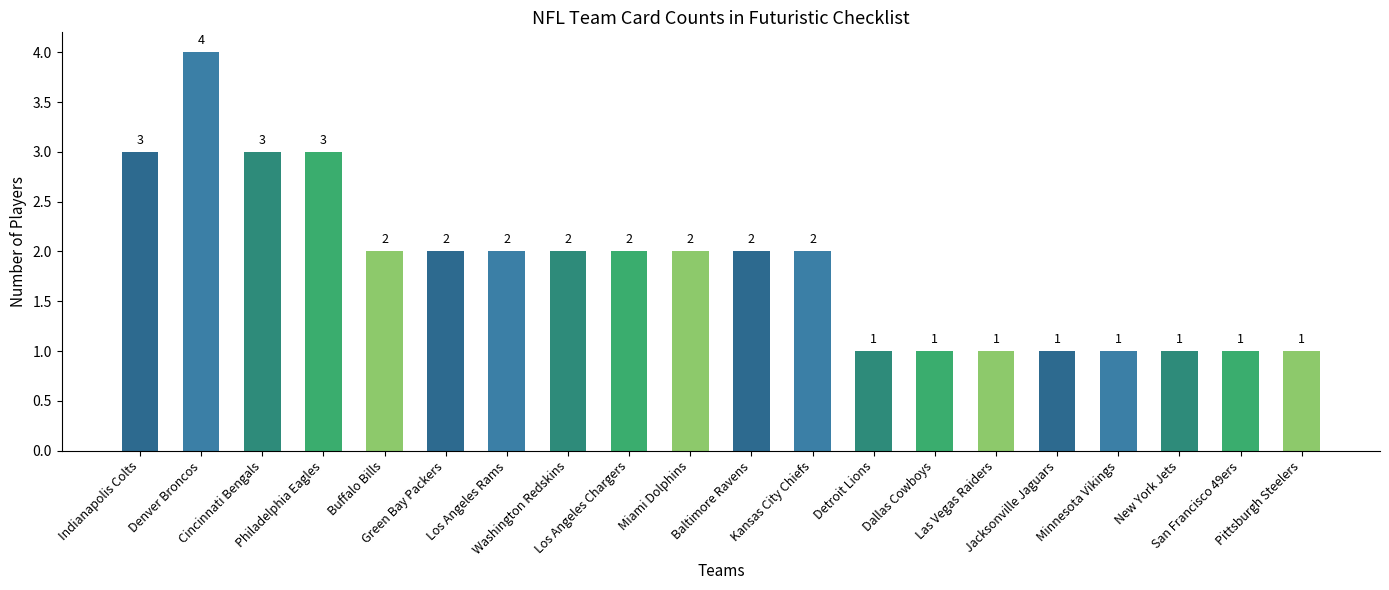

What is the average value?

2